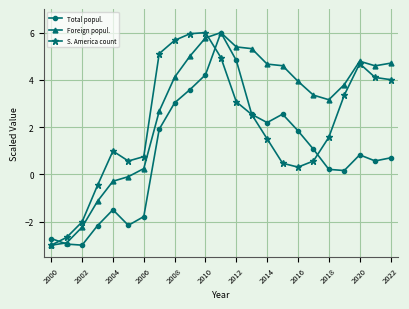

Which series has the largest total across all categories?

Foreign popul.